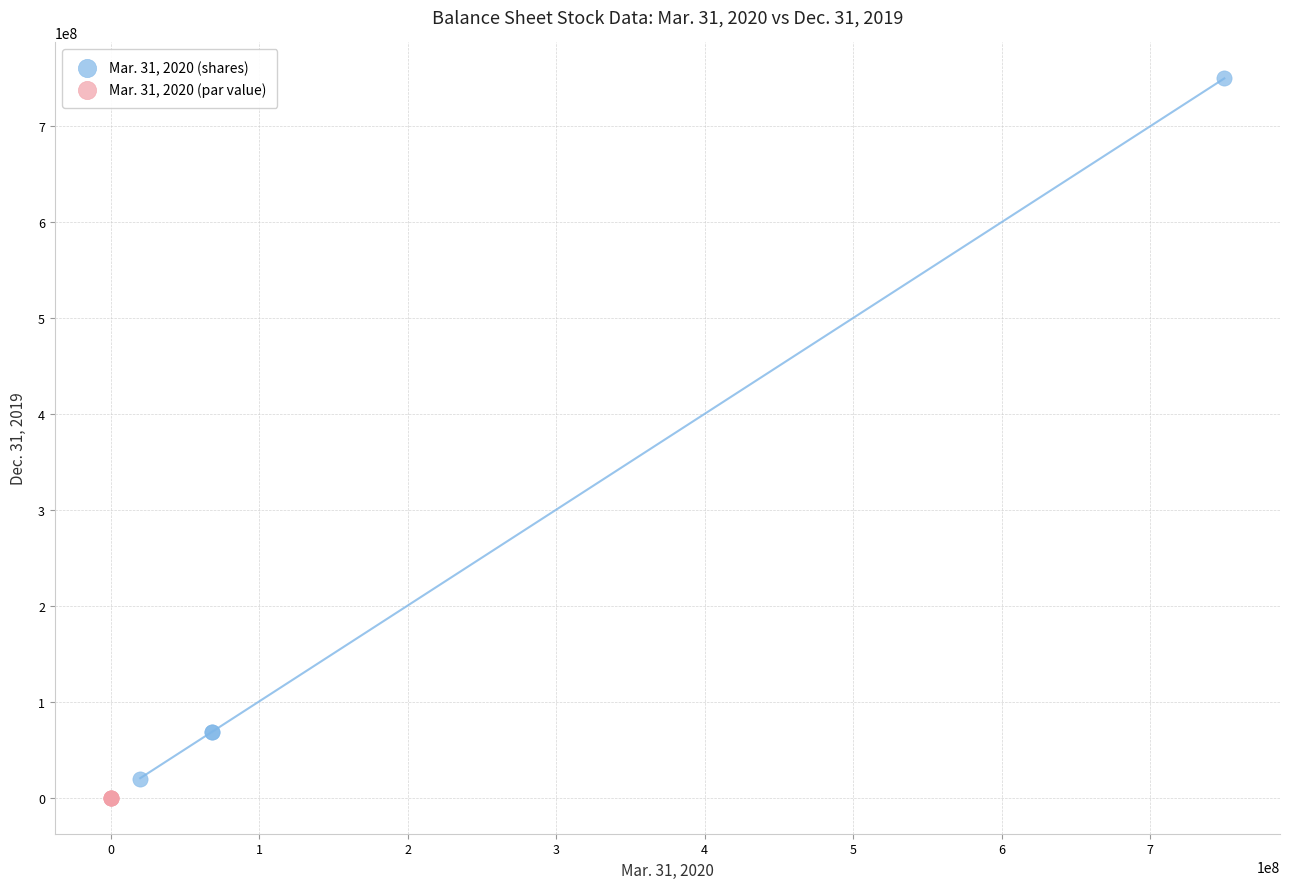

Which series has the widest spread of Y values?

Mar. 31, 2020 (shares)